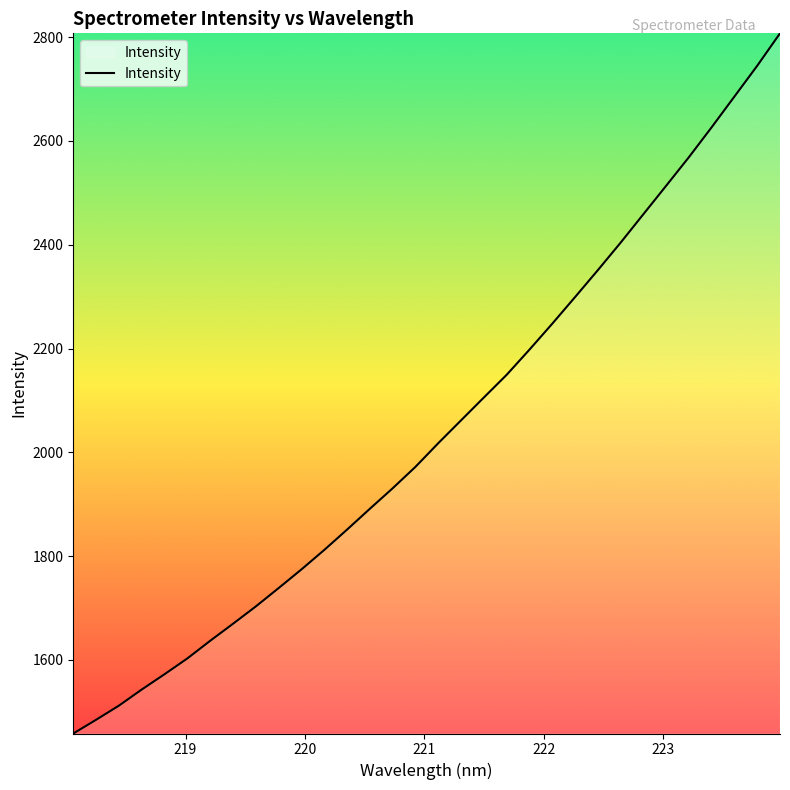

What is the greatest value displayed?

2807.4